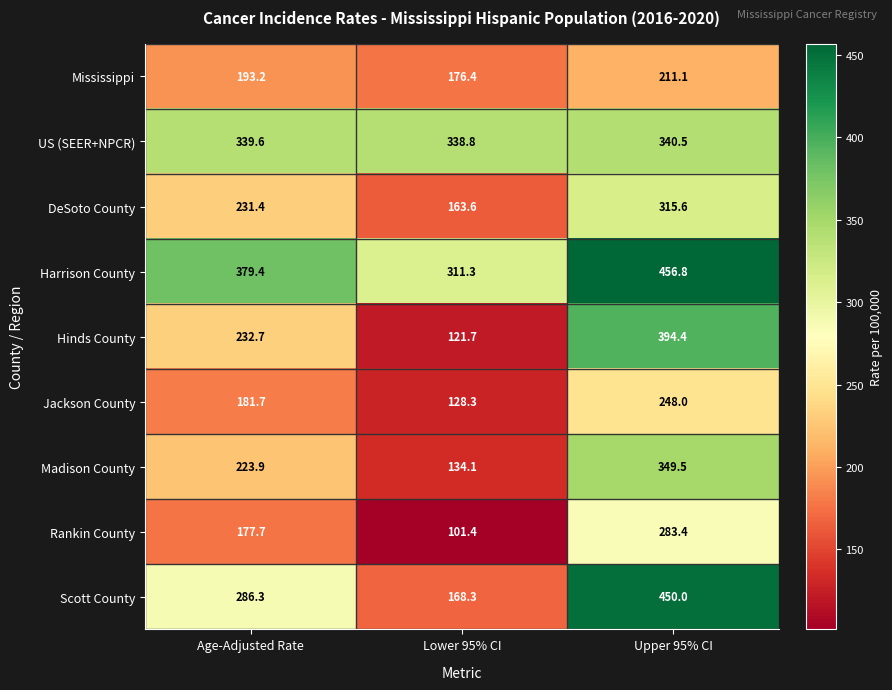

What is the spread (max minus min) of values at Upper 95% CI?

245.7